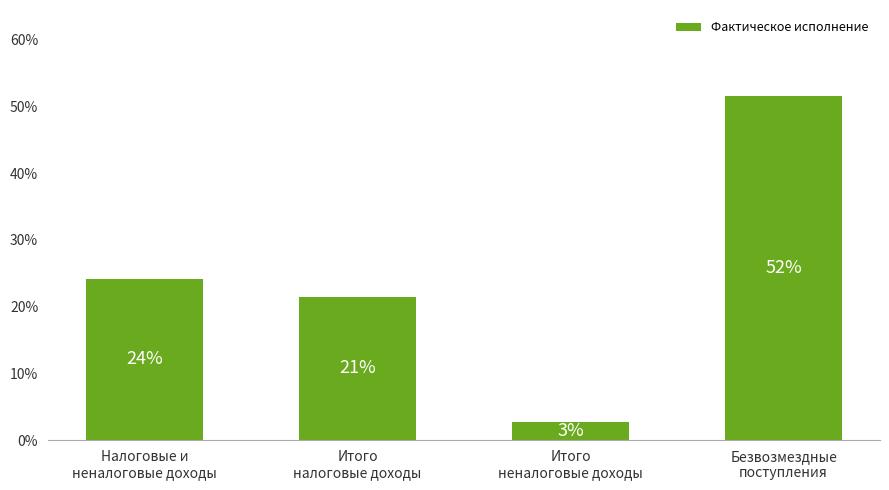

Is it true that the value at Итого
неналоговые доходы is 2.7?

True